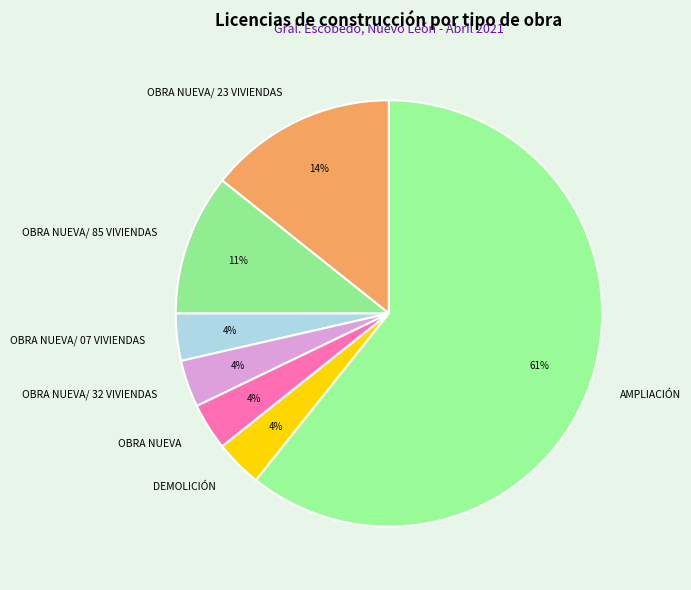

The OBRA NUEVA slice represents 4% of the pie. True or false?

True